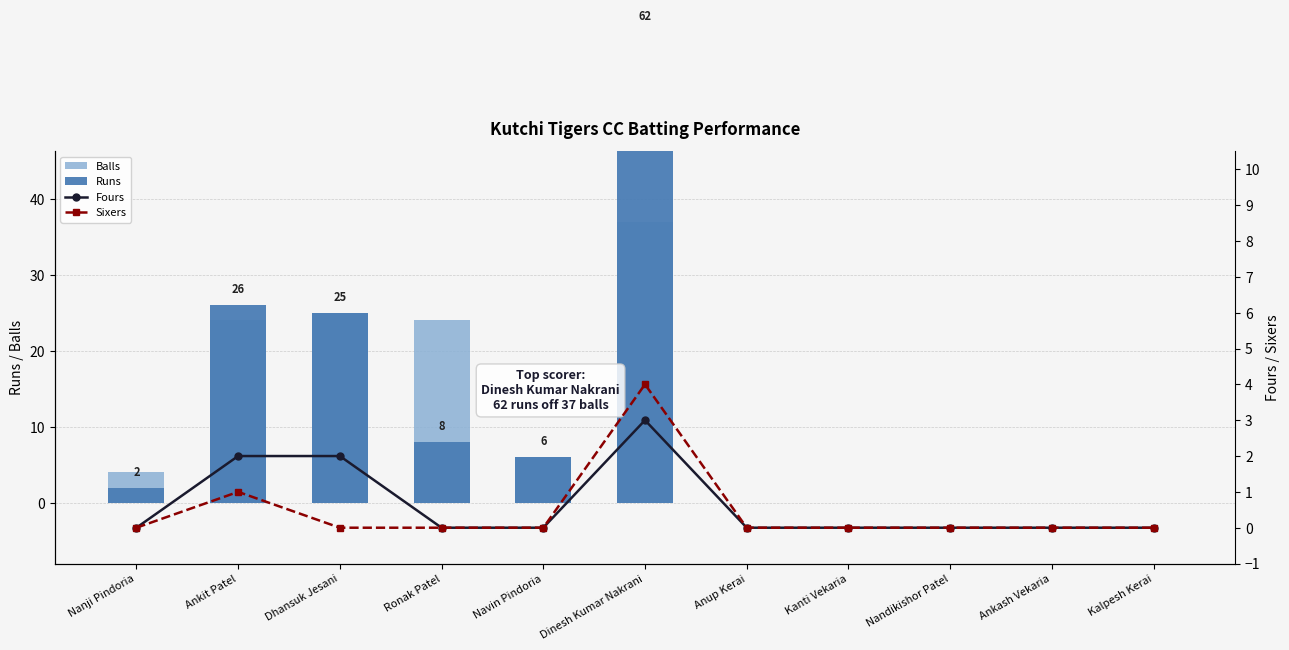

What position from the right is Kanti Vekaria?

4